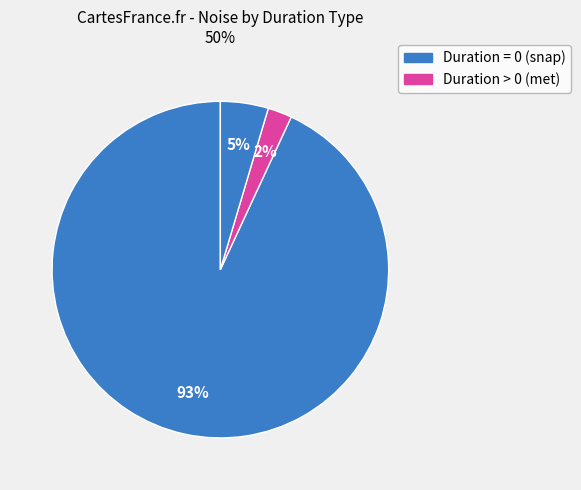

Count the number of slices in the pie.

3